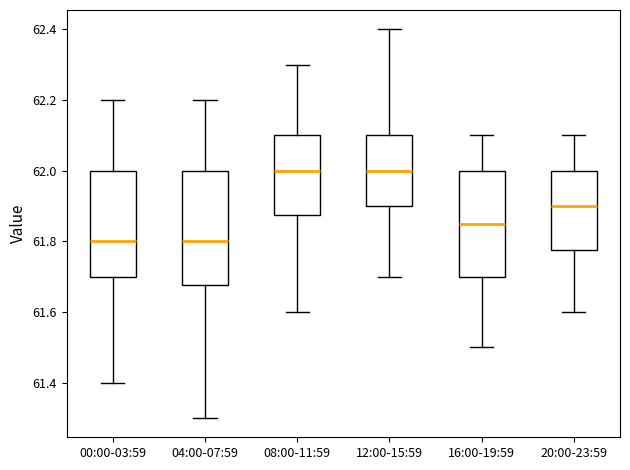

Where does the median line of the box for 16:00-19:59 sit on the y-axis? The values are not printed on the chart, so give them approximately, as read against the axis.

61.86